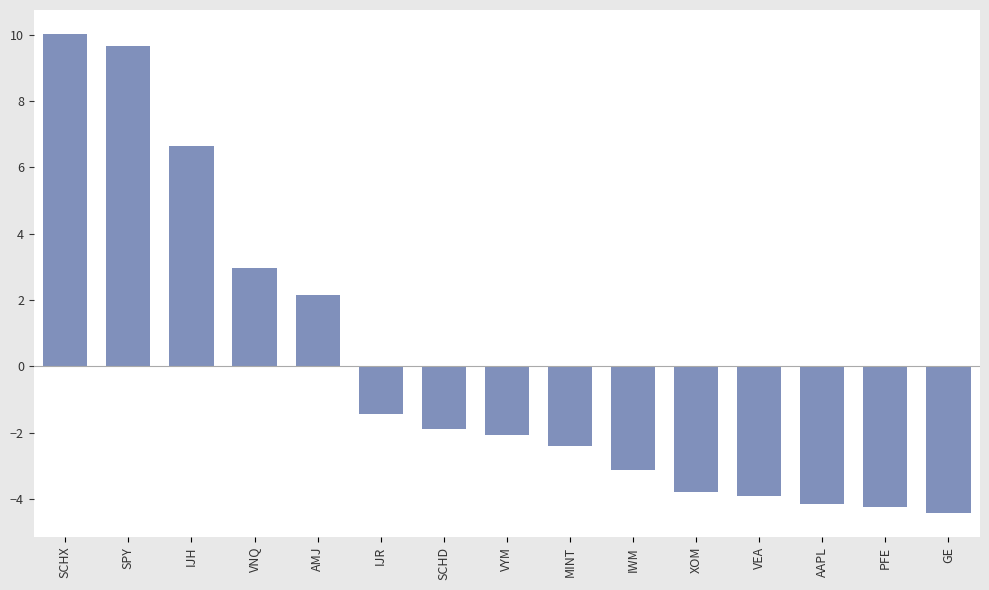

Reading left to right, transcribe all the data shown in this chart.

10.0	9.7	6.6	3.0	2.2	-1.4	-1.9	-2.1	-2.4	-3.1	-3.8	-3.9	-4.2	-4.2	-4.4